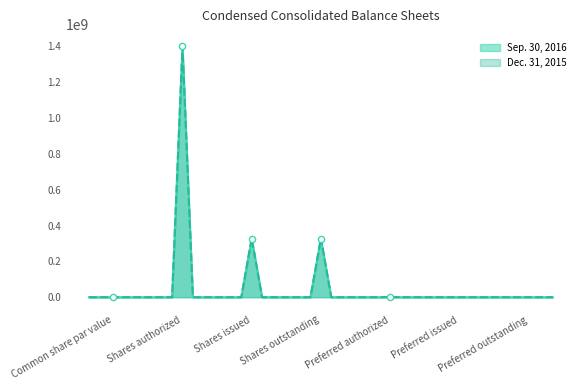

What are all the series names shown in the legend?

Sep. 30, 2016, Dec. 31, 2015